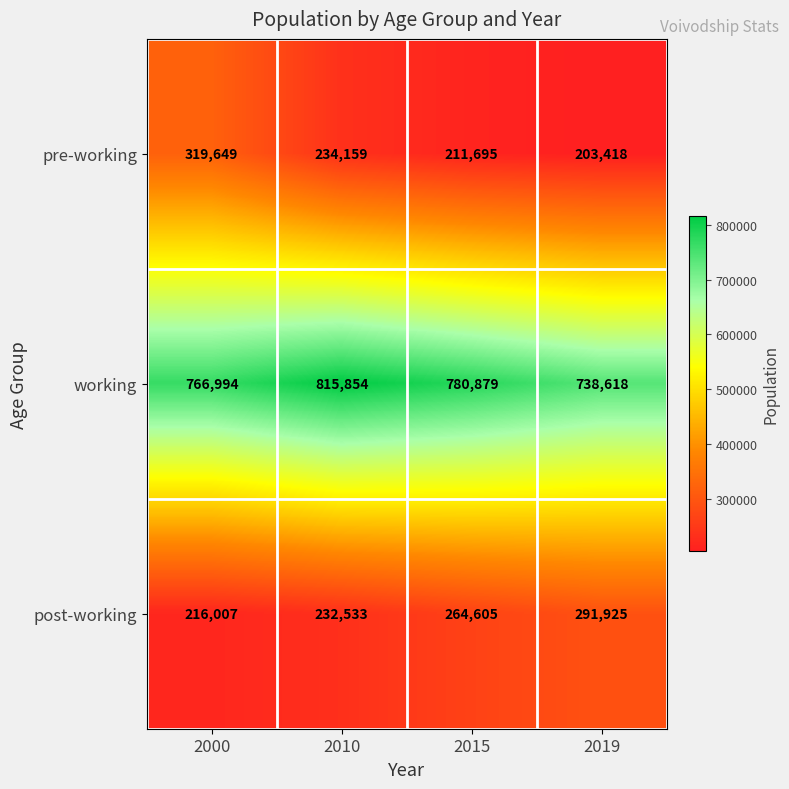

What is the maximum value for pre-working?

319649